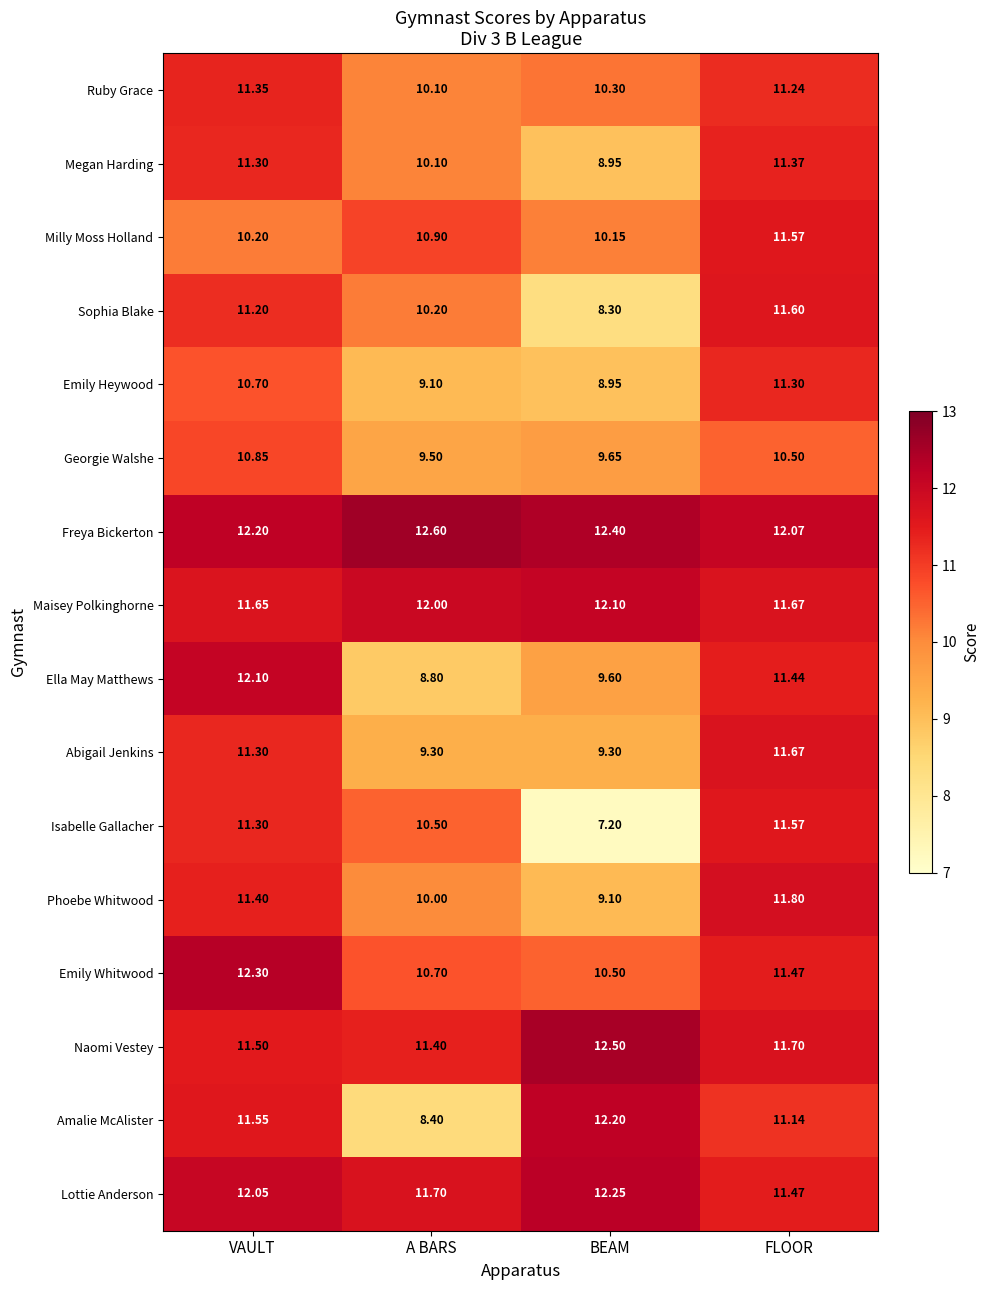

What is the spread (max minus min) of values at BEAM?

5.3